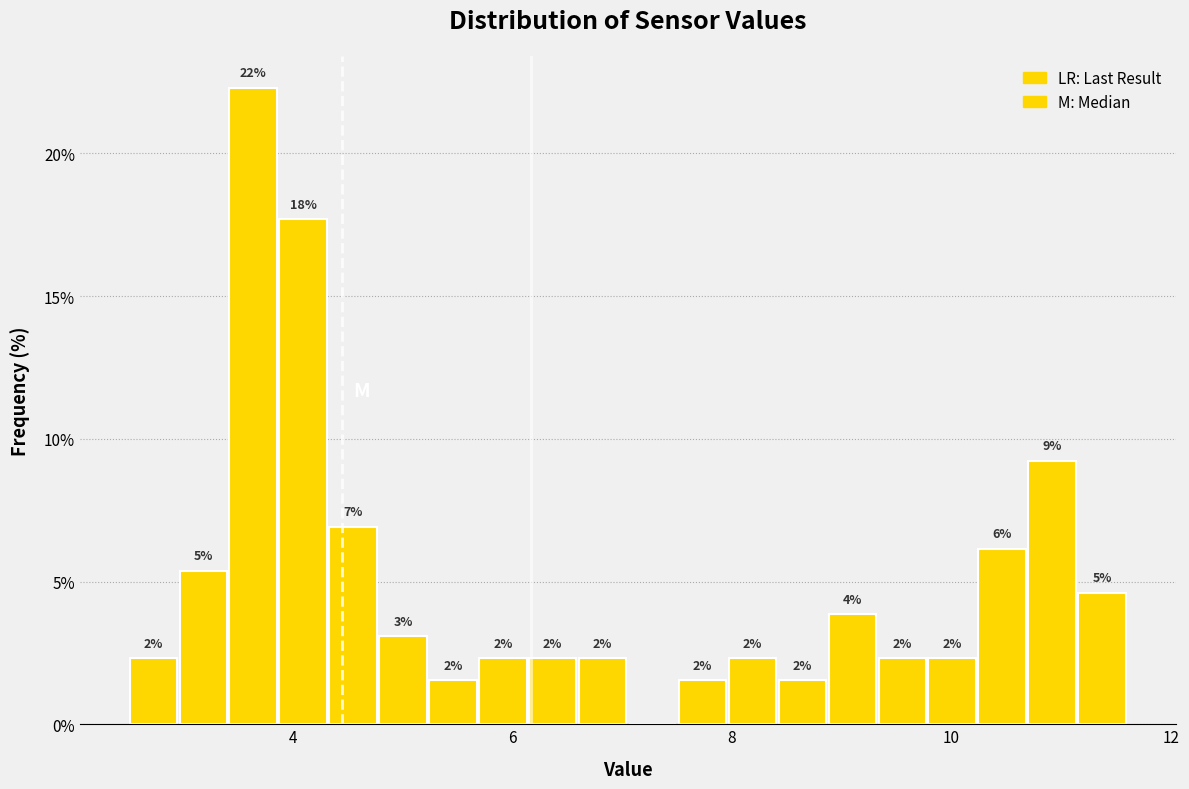

Around what value on the x-axis is the tallest bar? Give the approximate position of its centre, as read against the axis.

3.6